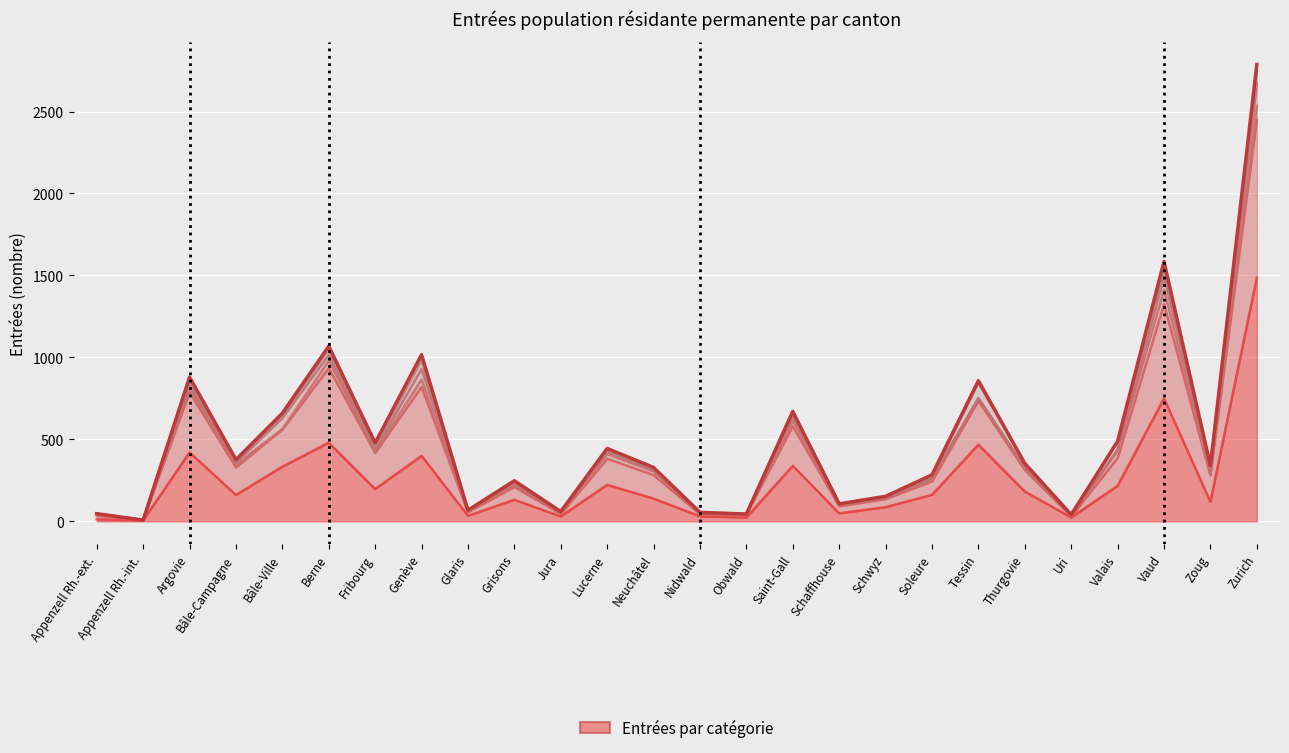

Which series has the largest range (max minus min)?

Activité lucrative non contingentée